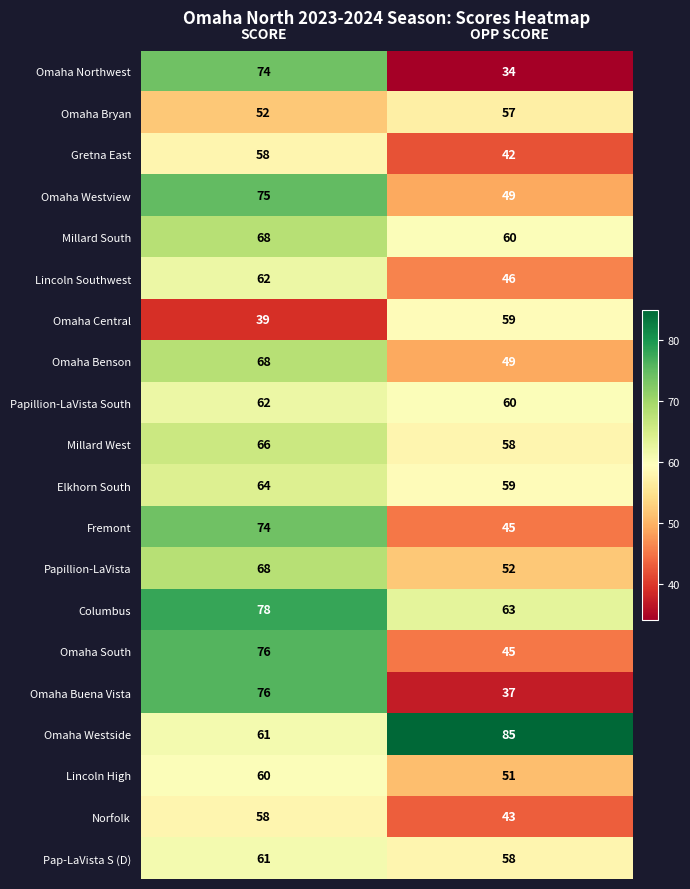

Is it true that Lincoln Southwest equals 97 at SCORE?

False